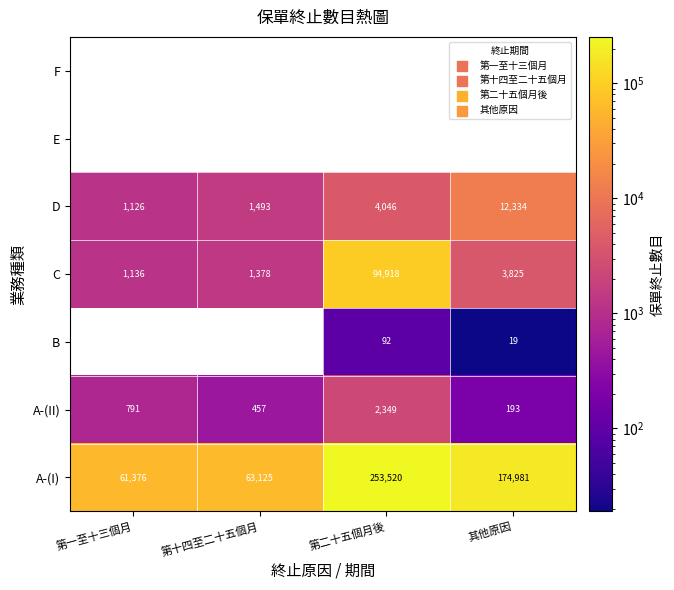

At how many categories does at least one series exceed 96864?

2